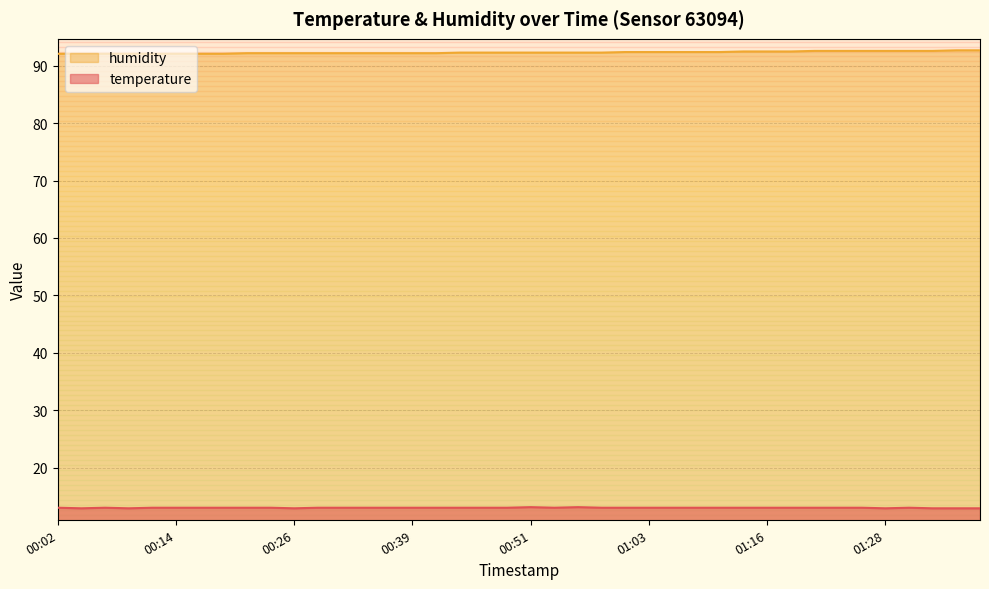

True or false: humidity and temperature intersect in this chart.

False